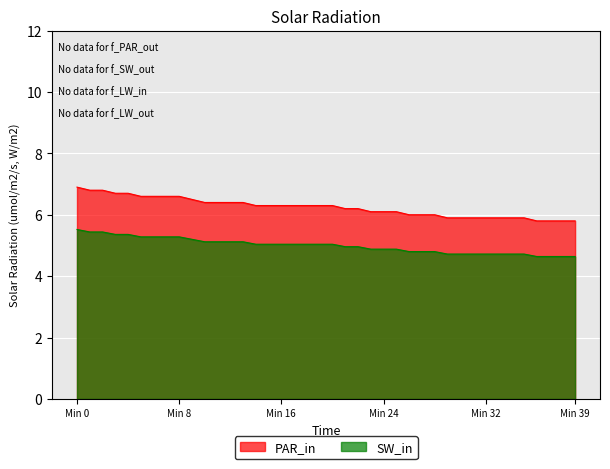

What is the total value across all series at 26?

10.8